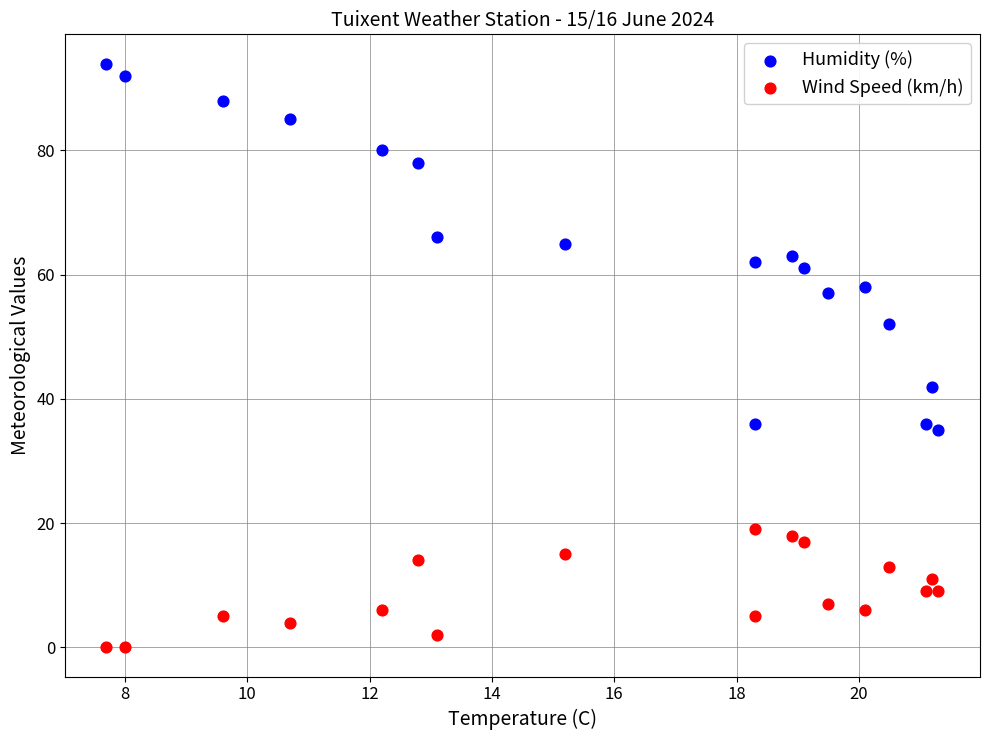

Which series contains the highest Y value?

Humidity (%)